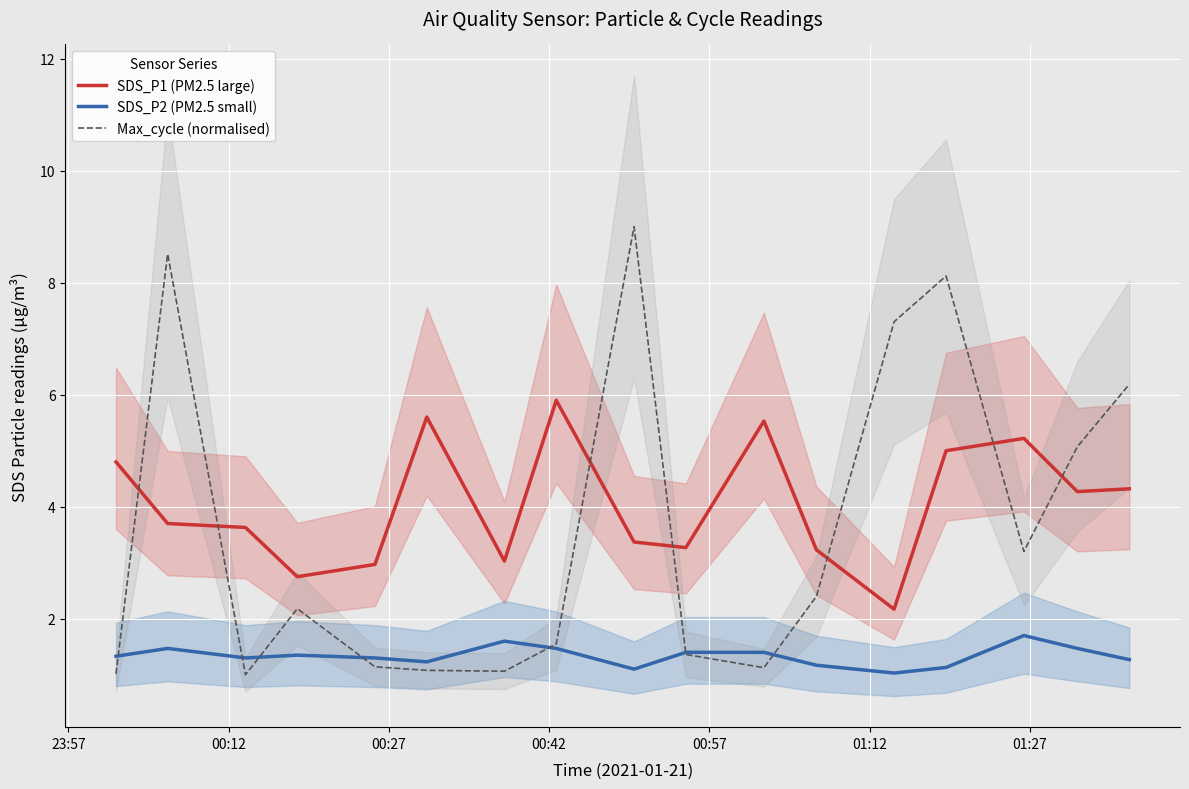

What is the highest value of the SDS_P2 (PM2.5 small) series?

1.7